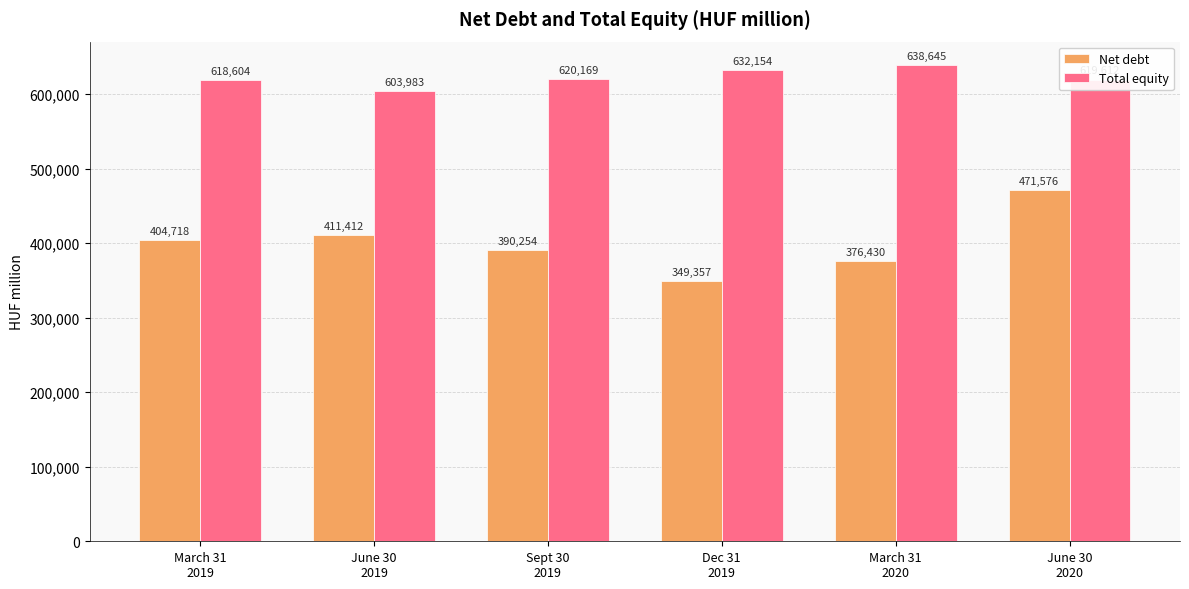

What position from the left is June 30
2019?

2